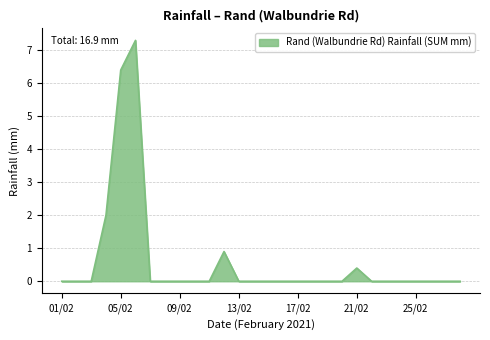

What is the difference between the maximum and minimum values?

7.3